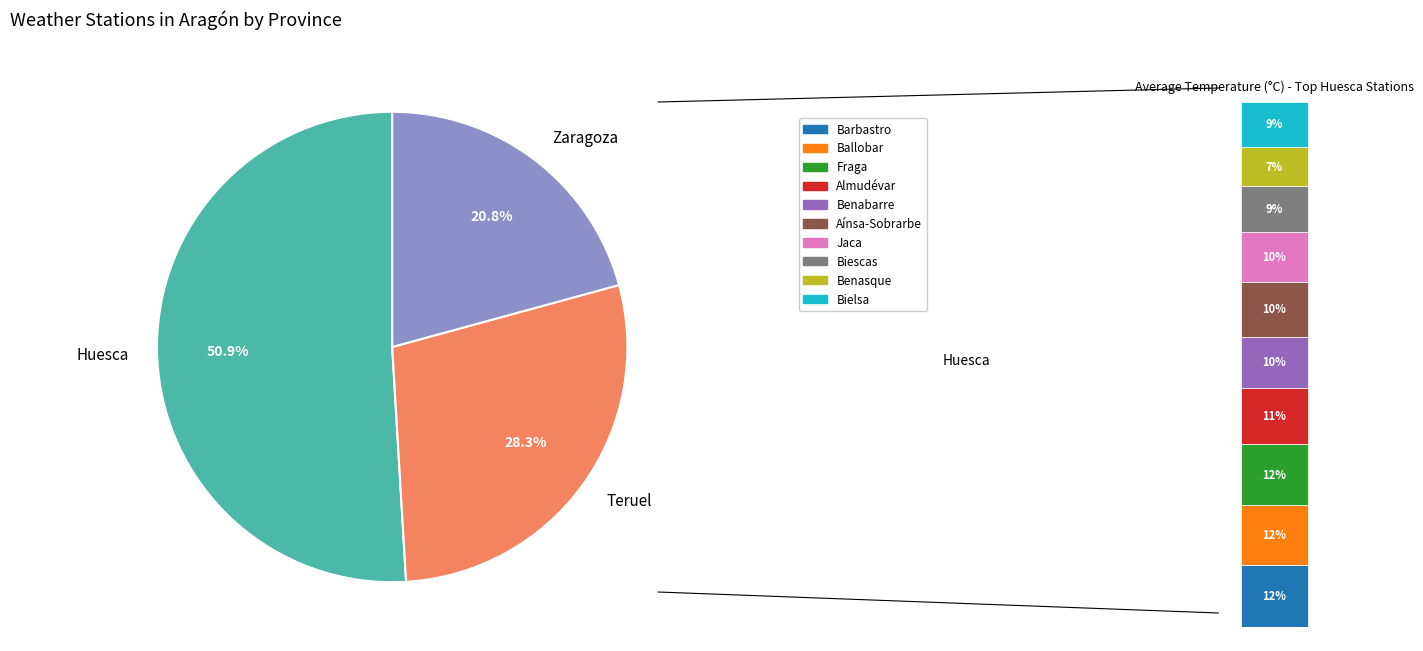

True or false: Zaragoza accounts for 21% of the total.

True